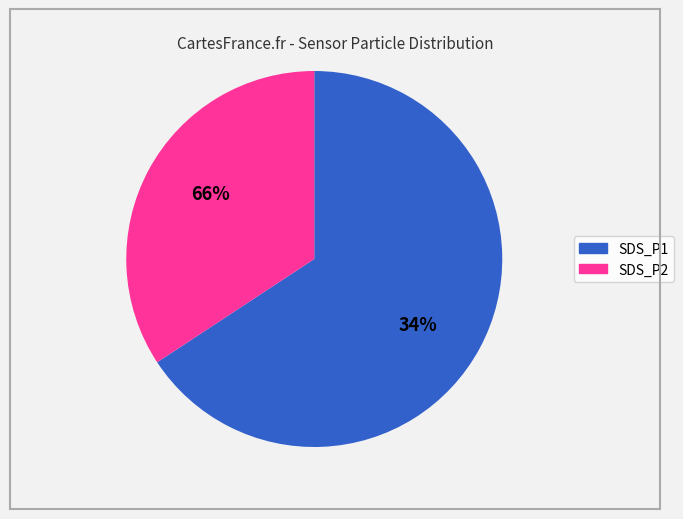

Approximately how many times larger is the value at SDS_P2 compared to SDS_P1?

0.5